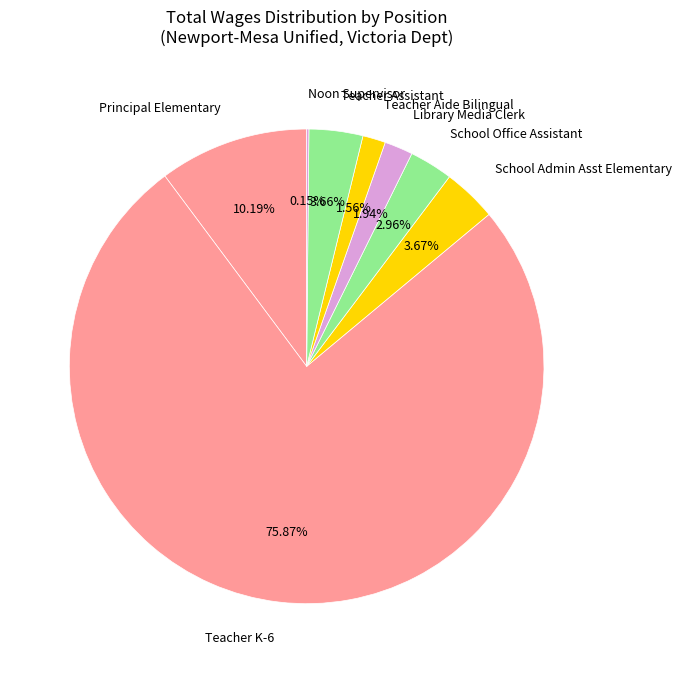

What percentage is the School Office Assistant slice, to the nearest percent?

3%